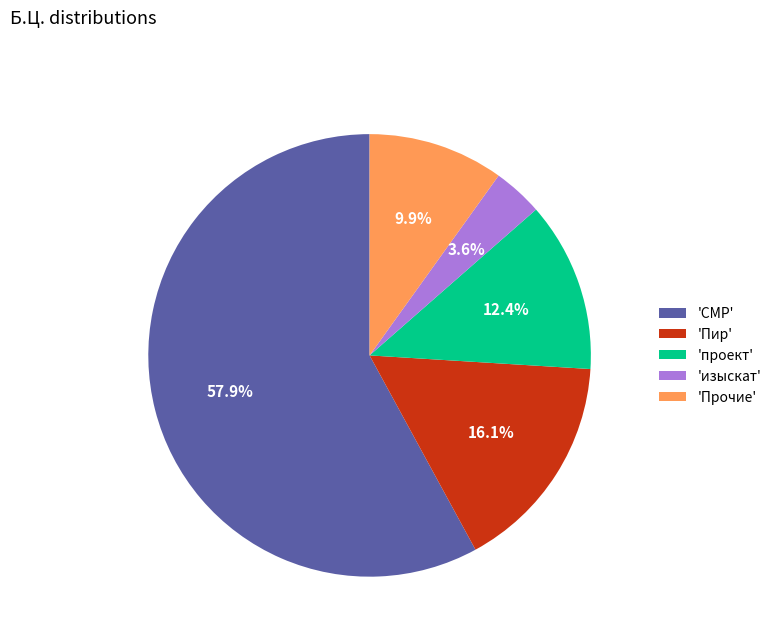

Does 'СМР' represent more than half of the total?

Yes